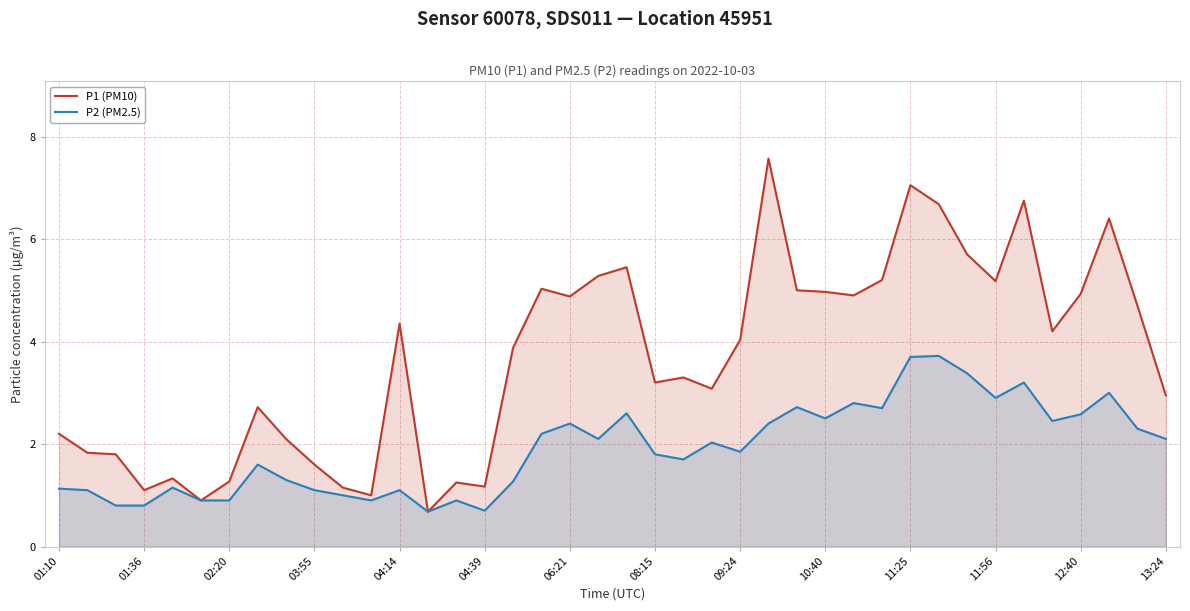

True or false: P1 (PM10) has a value of 4.9 at 06:21.

True